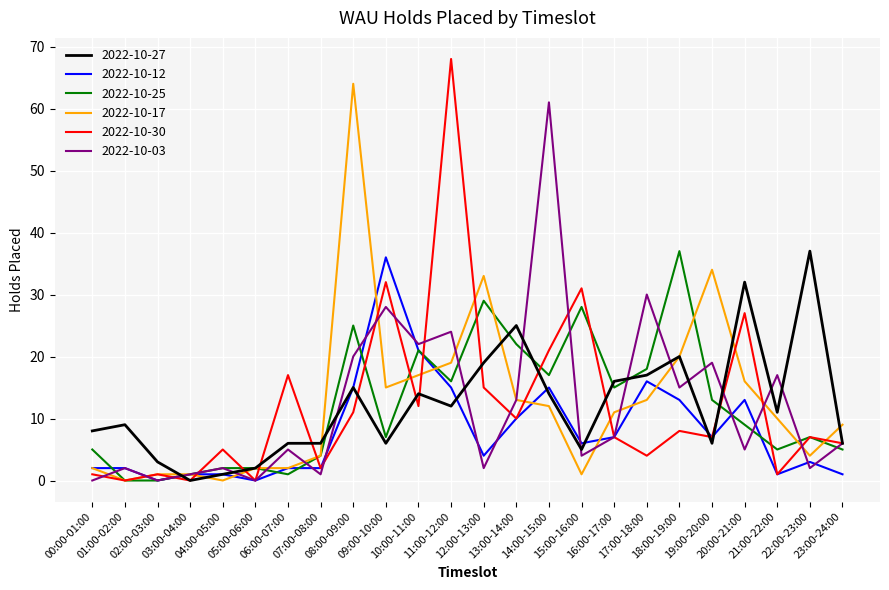

At which label does 2022-10-12 first exceed 6?

08:00-09:00